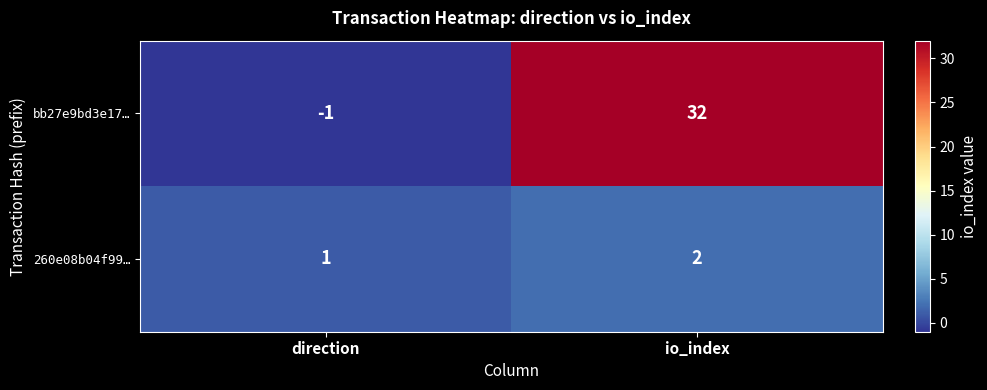

Rank the series at io_index from lowest to highest value.

260e08b04f99…, bb27e9bd3e17…